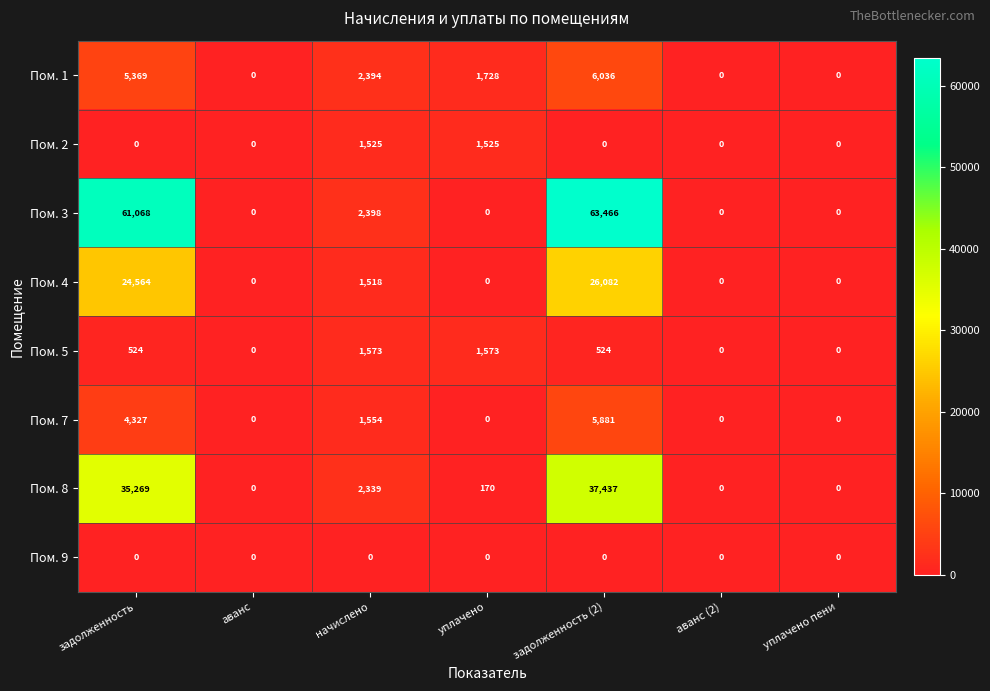

What is the greatest value displayed?

63466